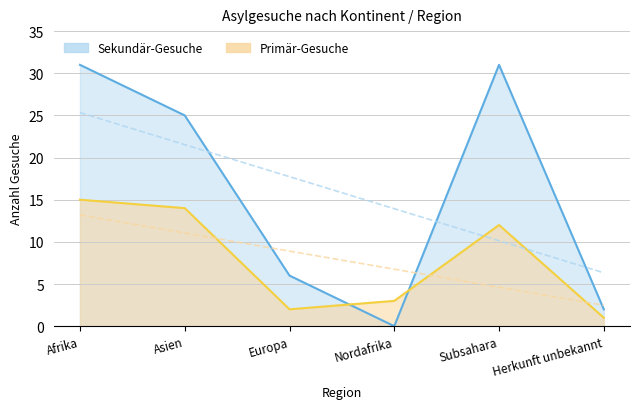

At which category does Primär-Gesuche reach its first local peak?

Subsahara